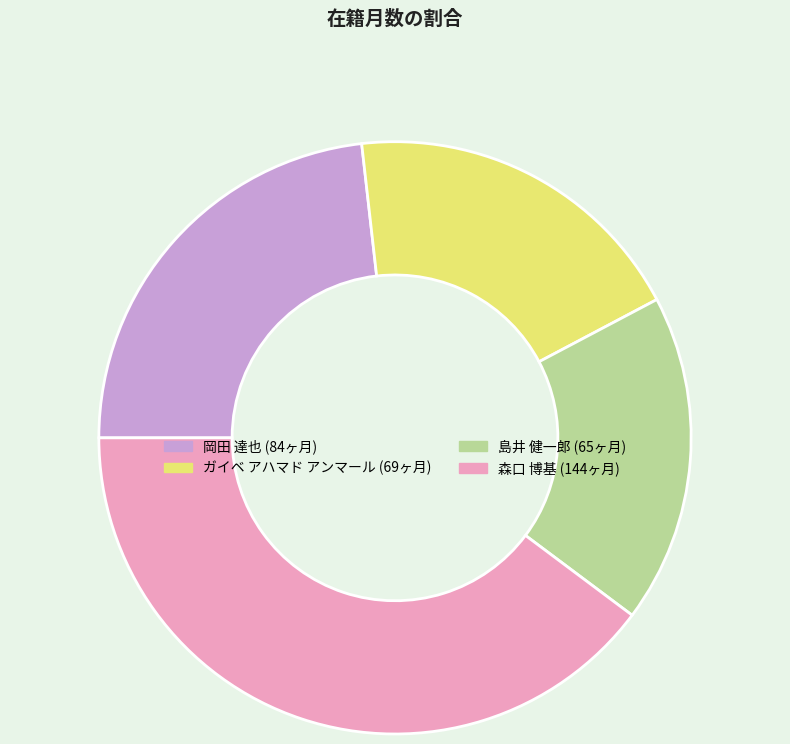

Which slice is the smallest?

島井 健一郎